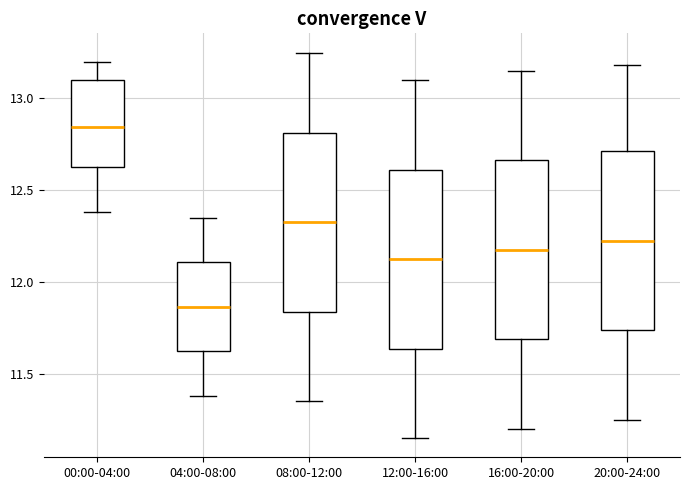

Reading left to right, transcribe this box plot: for each box, give where its median line is, the range the box spans, and where its two whiskers end, as read against the y-axis. The values are not printed on the chart, so give them approximately, as read against the axis.

00:00-04:00: median 12.85, box 12.65 to 13.10, whiskers 12.40 to 13.20
04:00-08:00: median 11.85, box 11.60 to 12.10, whiskers 11.40 to 12.35
08:00-12:00: median 12.35, box 11.85 to 12.80, whiskers 11.35 to 13.25
12:00-16:00: median 12.15, box 11.65 to 12.60, whiskers 11.15 to 13.10
16:00-20:00: median 12.20, box 11.70 to 12.65, whiskers 11.20 to 13.15
20:00-24:00: median 12.25, box 11.75 to 12.70, whiskers 11.25 to 13.20